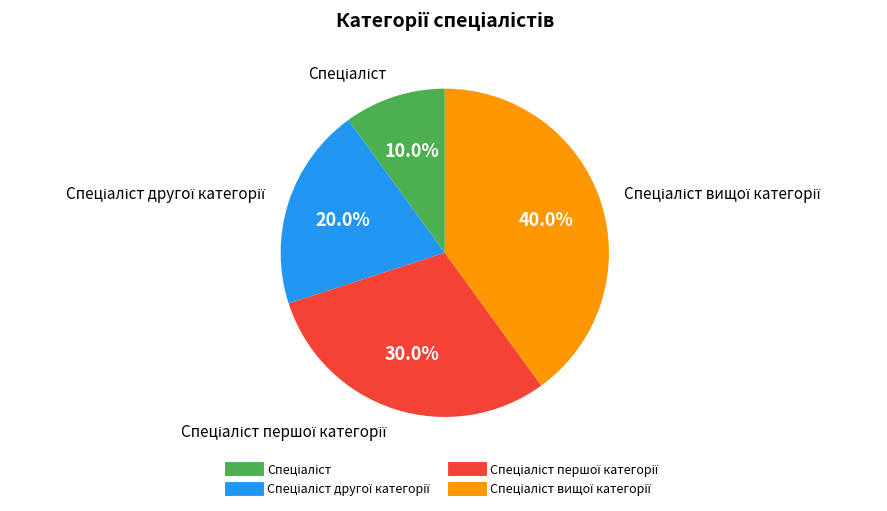

Is there any slice that represents more than half of the pie?

No